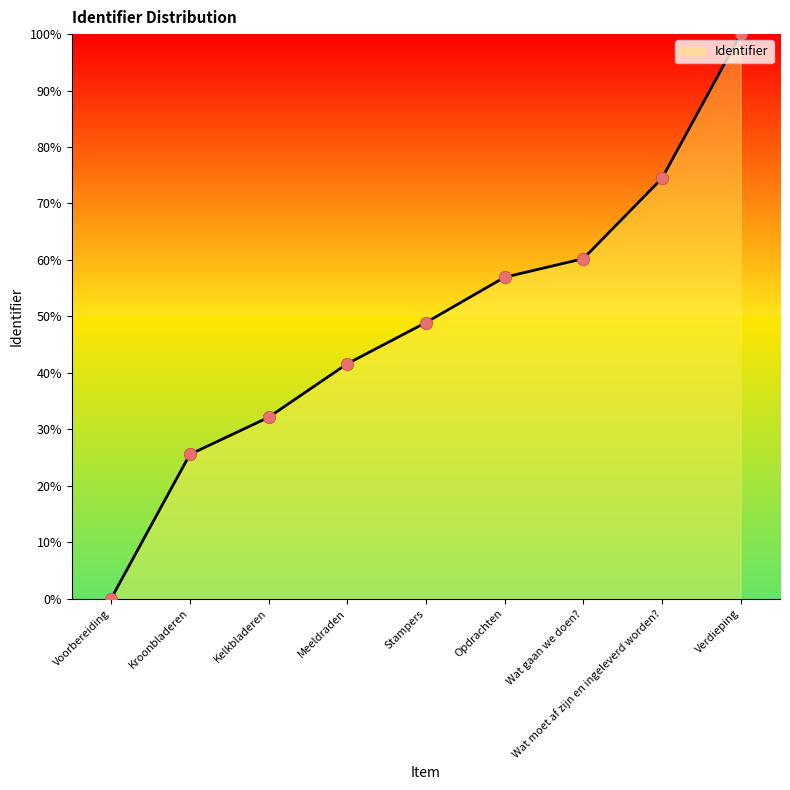

What is the ratio of the value at Kelkbladeren to the value at Verdieping?

0.3